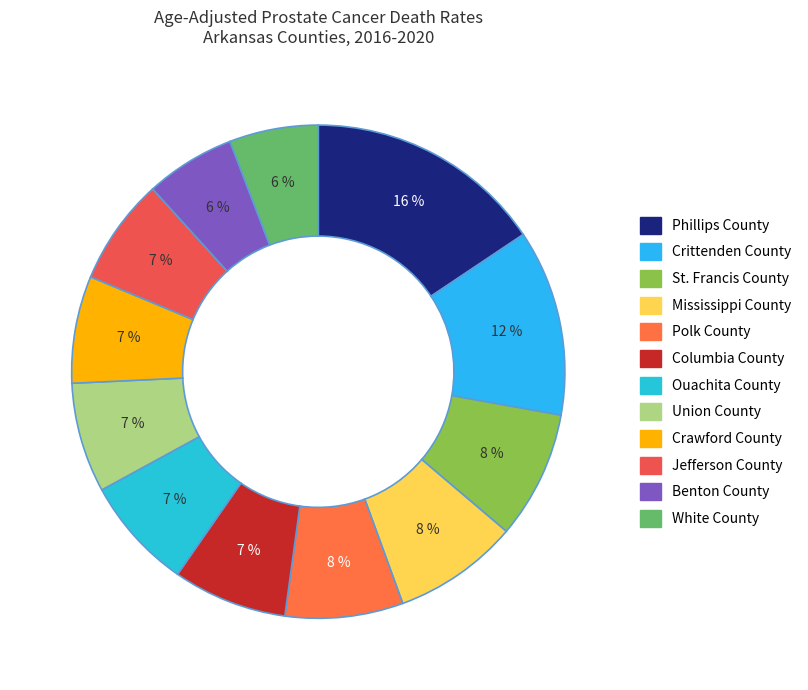

Is there a majority slice in this chart?

No